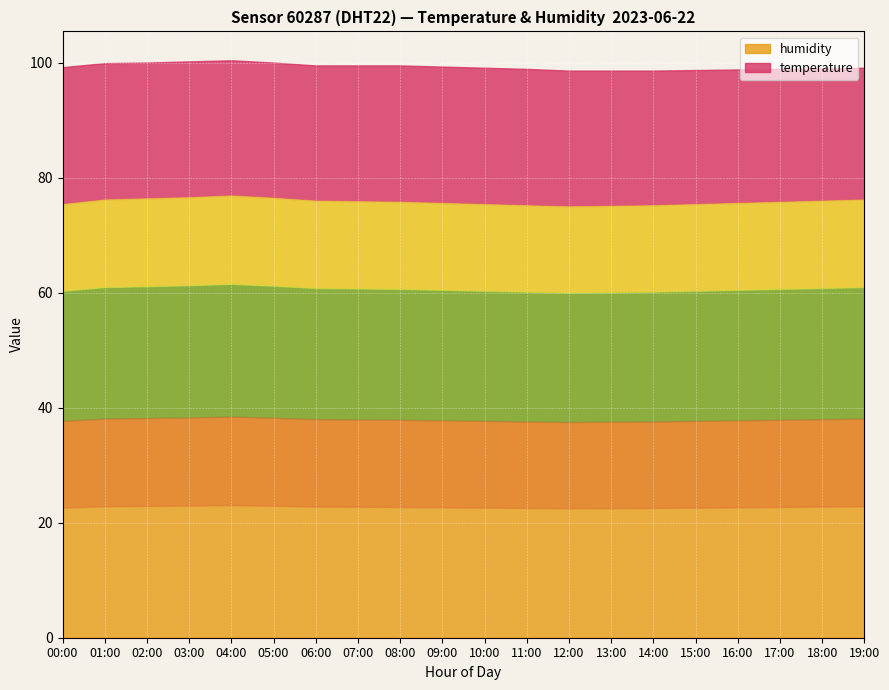

What is the sum of the humidity values at 10:00 and 15:00?

150.8